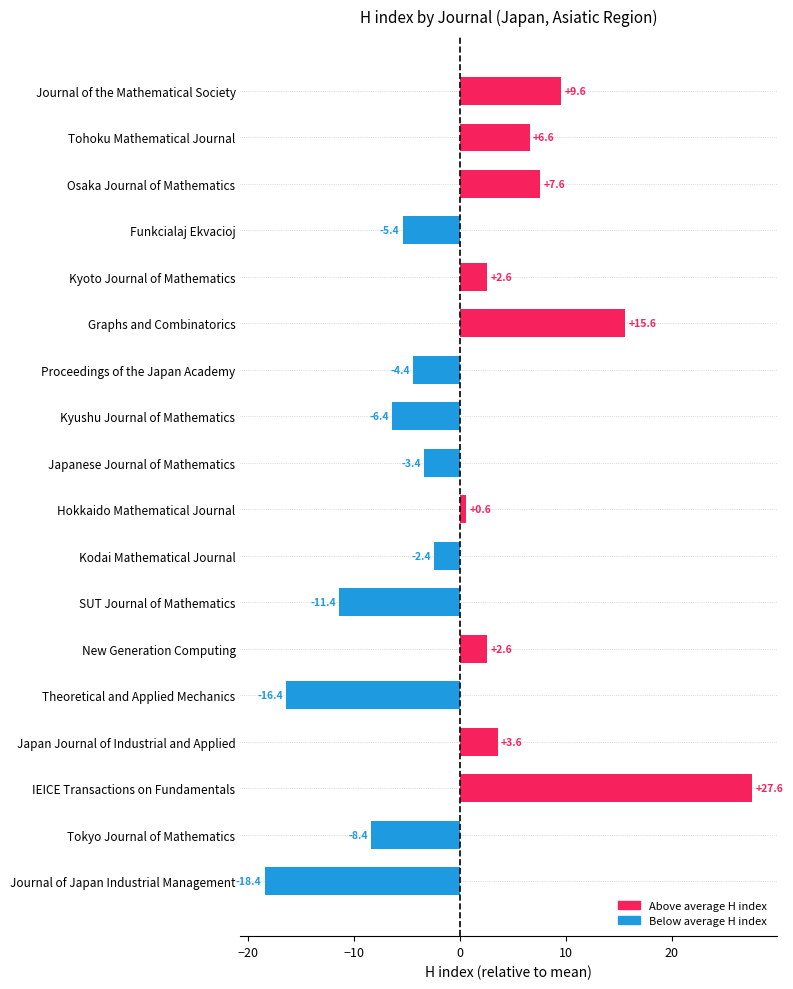

Reading top to bottom, what are all the values shown in this chart?

Journal of the Mathematical Society=9.6	Tohoku Mathematical Journal=6.6	Osaka Journal of Mathematics=7.6	Funkcialaj Ekvacioj=-5.4	Kyoto Journal of Mathematics=2.6	Graphs and Combinatorics=15.6	Proceedings of the Japan Academy=-4.4	Kyushu Journal of Mathematics=-6.4	Japanese Journal of Mathematics=-3.4	Hokkaido Mathematical Journal=0.6	Kodai Mathematical Journal=-2.4	SUT Journal of Mathematics=-11.4	New Generation Computing=2.6	Theoretical and Applied Mechanics=-16.4	Japan Journal of Industrial and Applied=3.6	IEICE Transactions on Fundamentals=27.6	Tokyo Journal of Mathematics=-8.4	Journal of Japan Industrial Management=-18.4